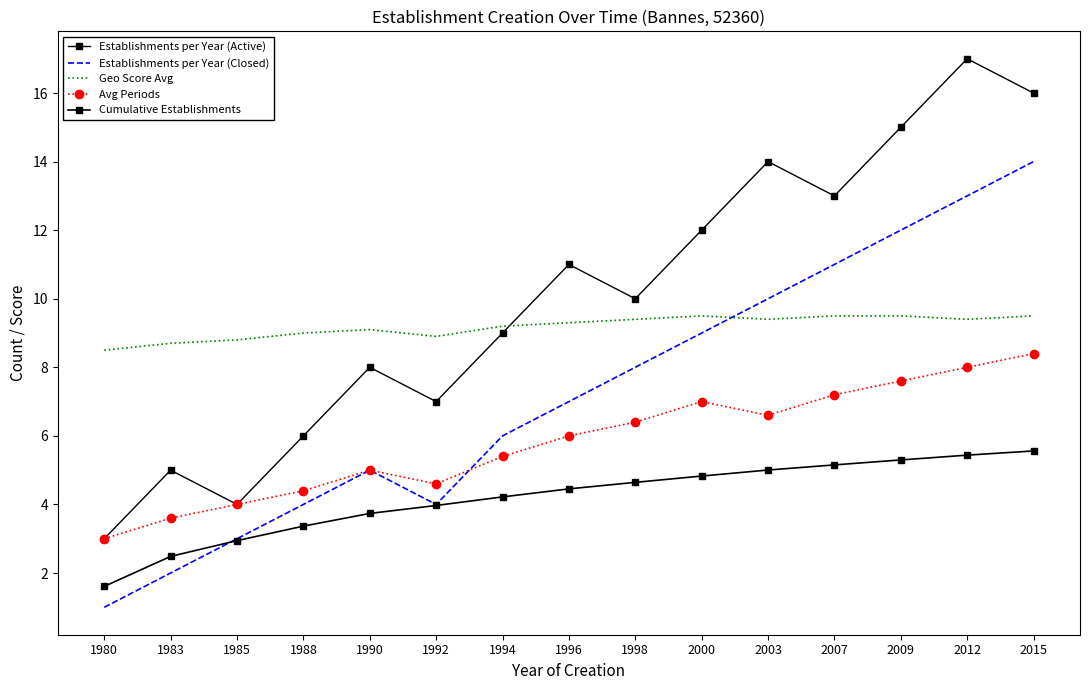

True or false: Establishments per Year (Closed) and Cumulative Establishments intersect in this chart.

True